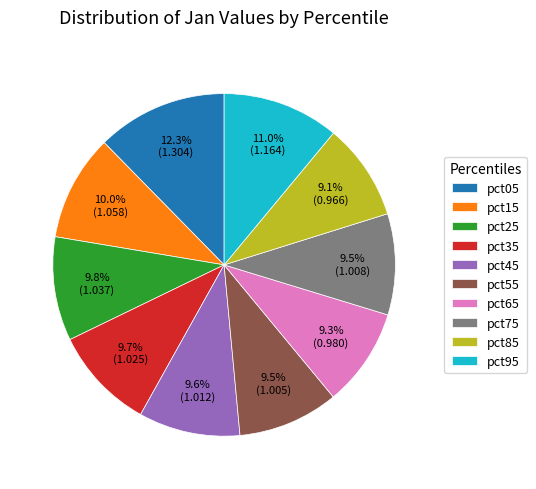

To the nearest percent, what portion does pct95 represent?

11%